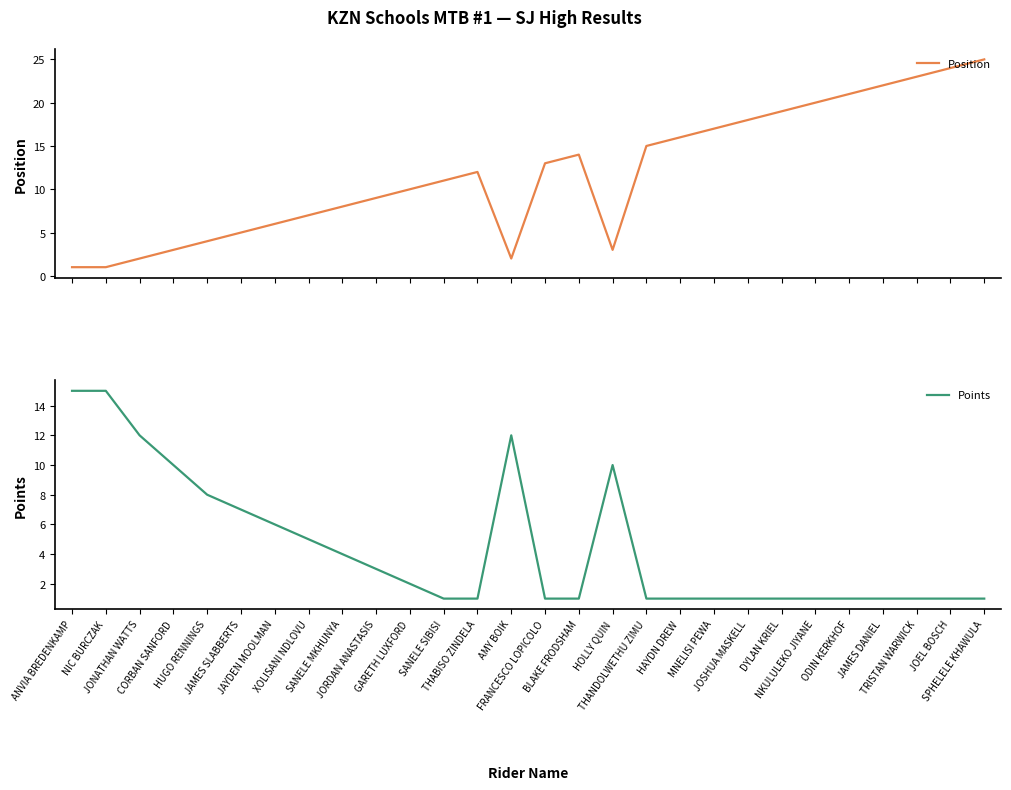

What is the sum of the Points values at FRANCESCO LOPICOLO and JOSHUA MASKELL?

2